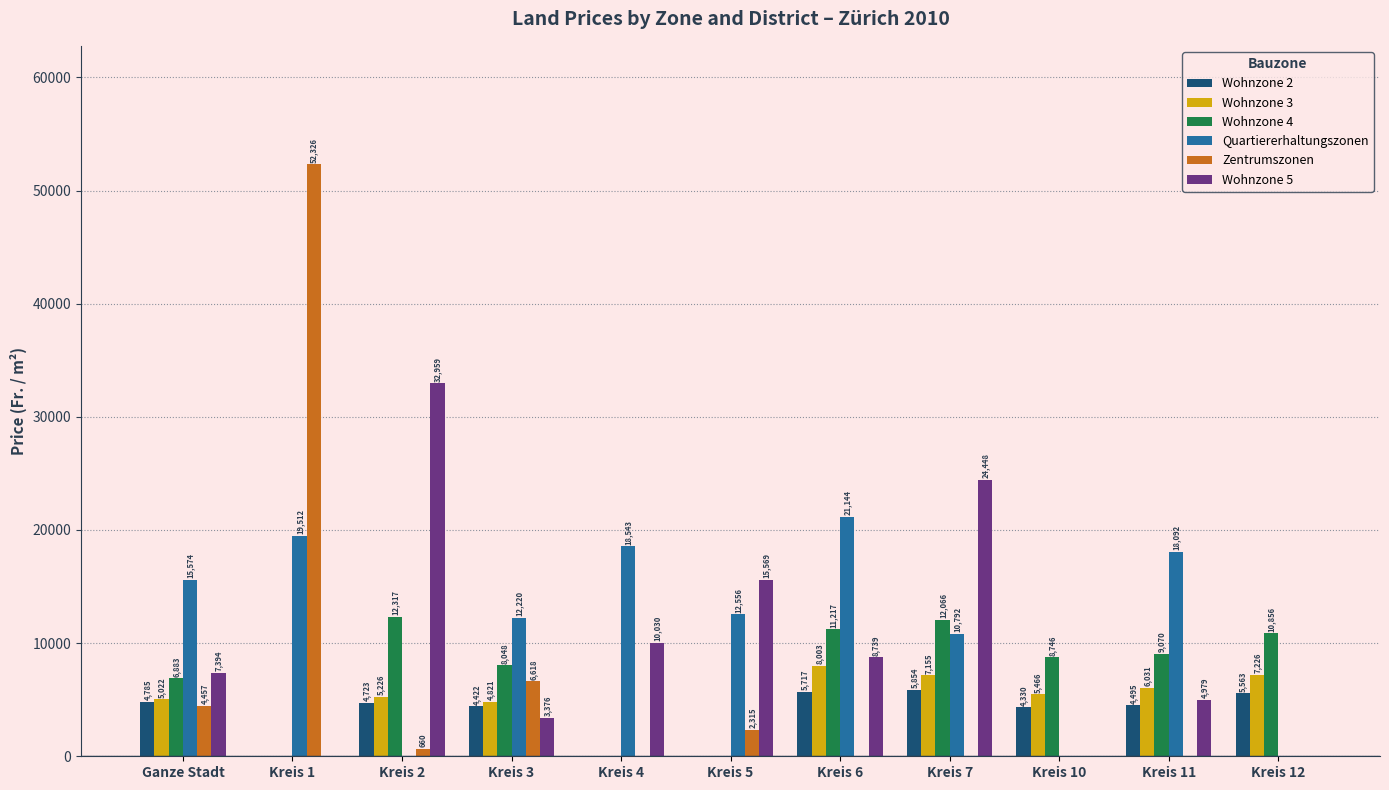

Are the bars horizontal?

No